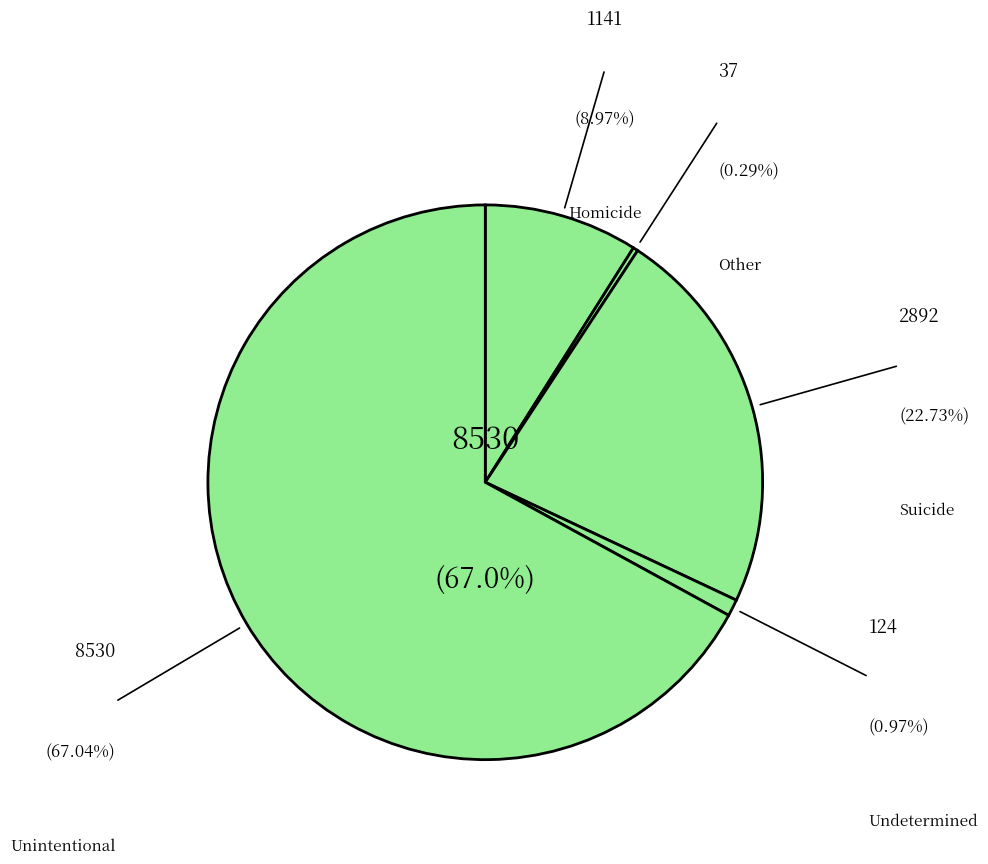

Which slice is the largest?

Unintentional